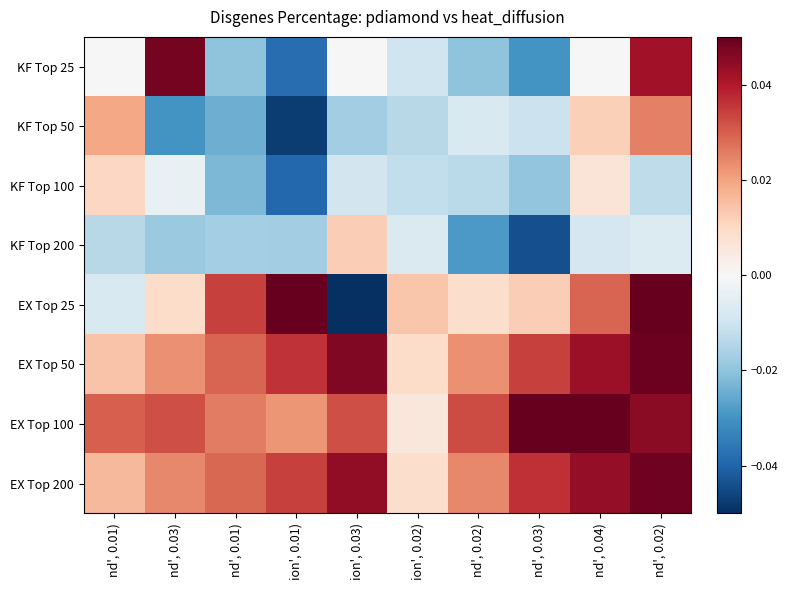

Reading left to right, list all the values displayed in this chart.

KF Top 25: nd', 0.01)=0.0	nd', 0.03)=0.0	nd', 0.01)=-0.0	ion', 0.01)=-0.0	ion', 0.03)=0.0	ion', 0.02)=-0.0	nd', 0.02)=-0.0	nd', 0.03)=-0.0	nd', 0.04)=0.0	nd', 0.02)=0.0
KF Top 50: nd', 0.01)=0.0	nd', 0.03)=-0.0	nd', 0.01)=-0.0	ion', 0.01)=-0.0	ion', 0.03)=-0.0	ion', 0.02)=-0.0	nd', 0.02)=-0.0	nd', 0.03)=-0.0	nd', 0.04)=0.0	nd', 0.02)=0.0
KF Top 100: nd', 0.01)=0.0	nd', 0.03)=-0.0	nd', 0.01)=-0.0	ion', 0.01)=-0.0	ion', 0.03)=-0.0	ion', 0.02)=-0.0	nd', 0.02)=-0.0	nd', 0.03)=-0.0	nd', 0.04)=0.0	nd', 0.02)=-0.0
KF Top 200: nd', 0.01)=-0.0	nd', 0.03)=-0.0	nd', 0.01)=-0.0	ion', 0.01)=-0.0	ion', 0.03)=0.0	ion', 0.02)=-0.0	nd', 0.02)=-0.0	nd', 0.03)=-0.0	nd', 0.04)=-0.0	nd', 0.02)=-0.0
EX Top 25: nd', 0.01)=-0.0	nd', 0.03)=0.0	nd', 0.01)=0.0	ion', 0.01)=0.1	ion', 0.03)=-0.1	ion', 0.02)=0.0	nd', 0.02)=0.0	nd', 0.03)=0.0	nd', 0.04)=0.0	nd', 0.02)=0.1
EX Top 50: nd', 0.01)=0.0	nd', 0.03)=0.0	nd', 0.01)=0.0	ion', 0.01)=0.0	ion', 0.03)=0.0	ion', 0.02)=0.0	nd', 0.02)=0.0	nd', 0.03)=0.0	nd', 0.04)=0.0	nd', 0.02)=0.0
EX Top 100: nd', 0.01)=0.0	nd', 0.03)=0.0	nd', 0.01)=0.0	ion', 0.01)=0.0	ion', 0.03)=0.0	ion', 0.02)=0.0	nd', 0.02)=0.0	nd', 0.03)=0.0	nd', 0.04)=0.1	nd', 0.02)=0.0
EX Top 200: nd', 0.01)=0.0	nd', 0.03)=0.0	nd', 0.01)=0.0	ion', 0.01)=0.0	ion', 0.03)=0.0	ion', 0.02)=0.0	nd', 0.02)=0.0	nd', 0.03)=0.0	nd', 0.04)=0.0	nd', 0.02)=0.0